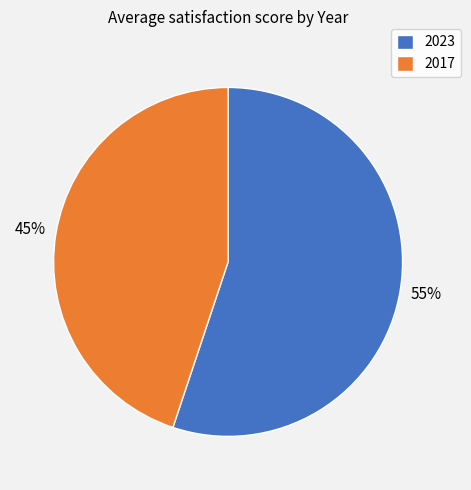

Which category accounts for the majority?

2023